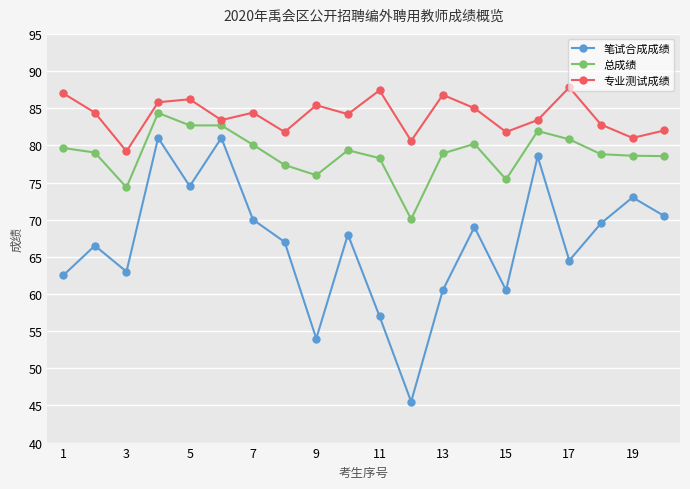

What is the value of the 笔试合成成绩 point at the 15th from the left?

60.5